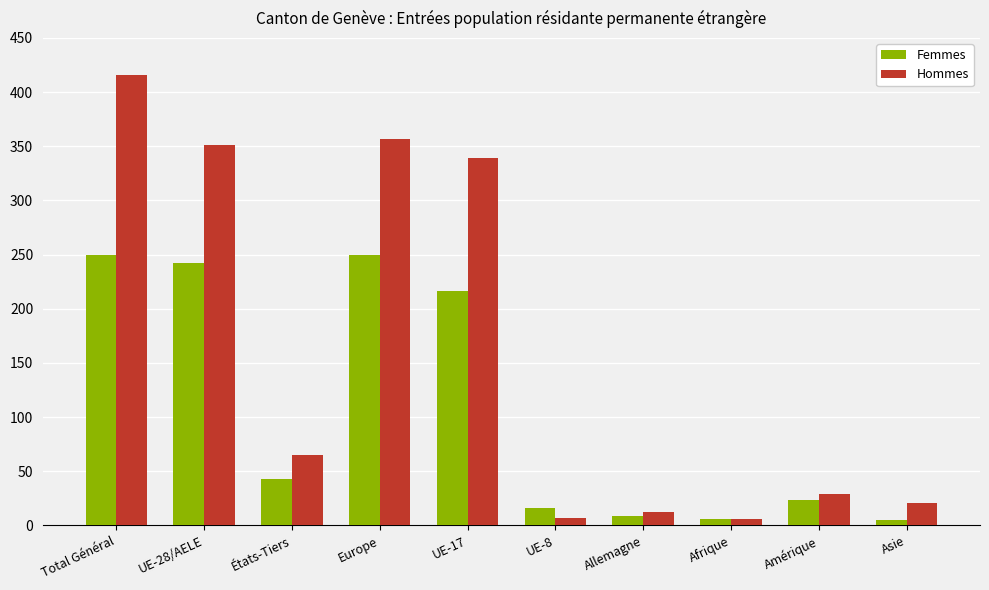

Which series has the largest total across all categories?

Hommes